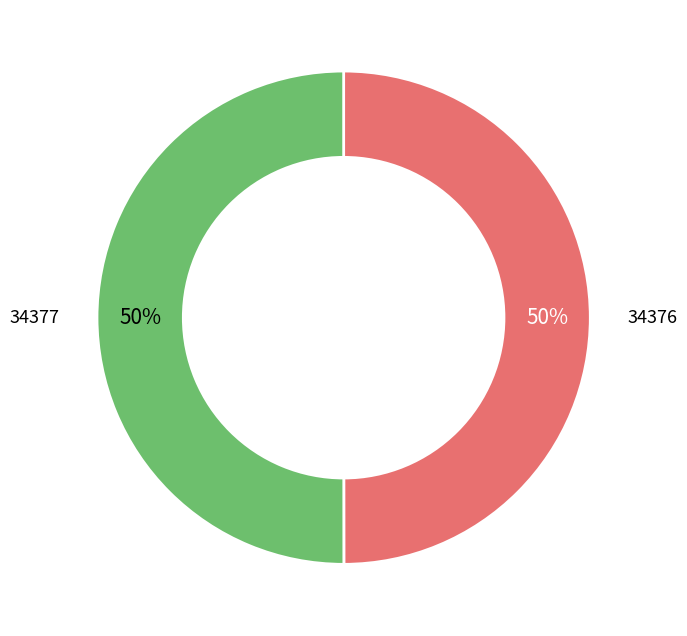

How many slices are in this pie chart?

2